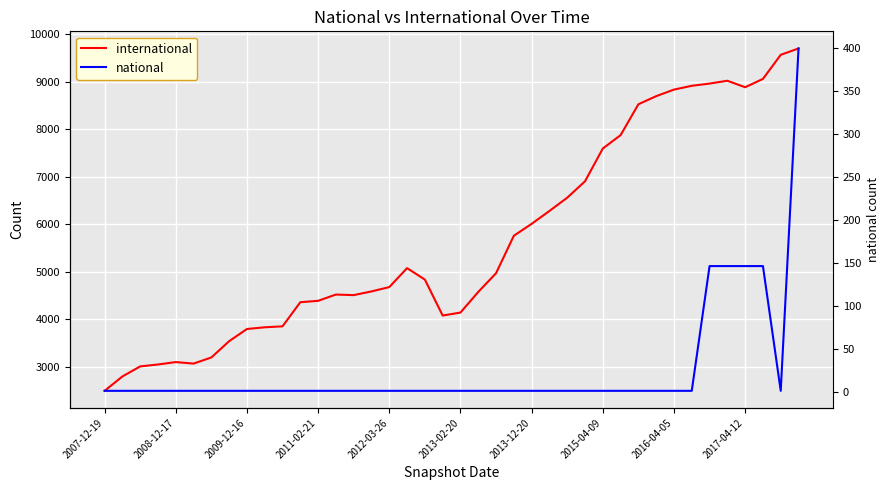

Where is national nearest to the value 200?

34